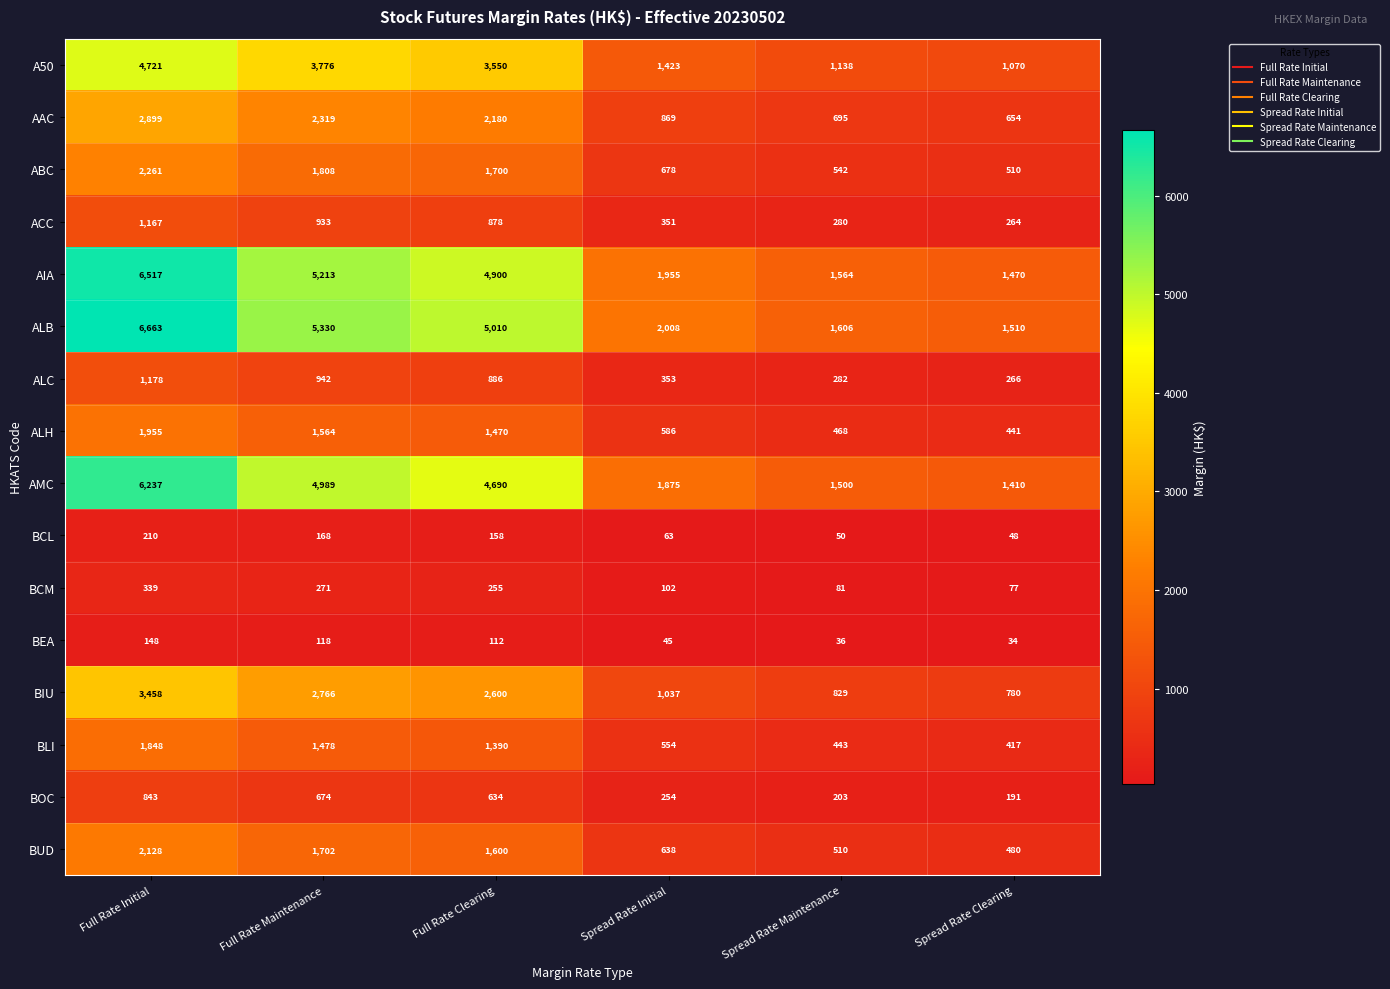

What is the average value of the ALC series?

651